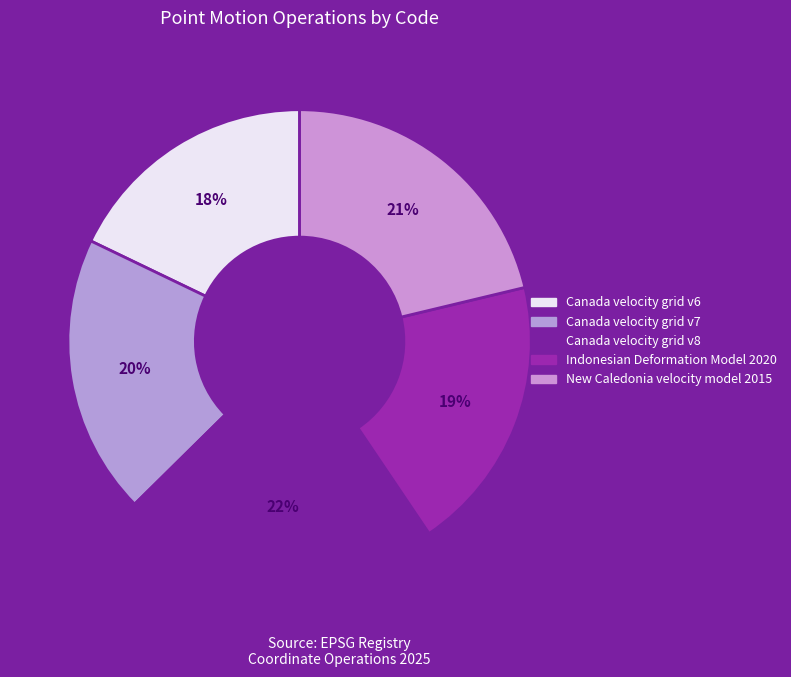

True or false: New Caledonia velocity model 2015 accounts for 8% of the total.

False